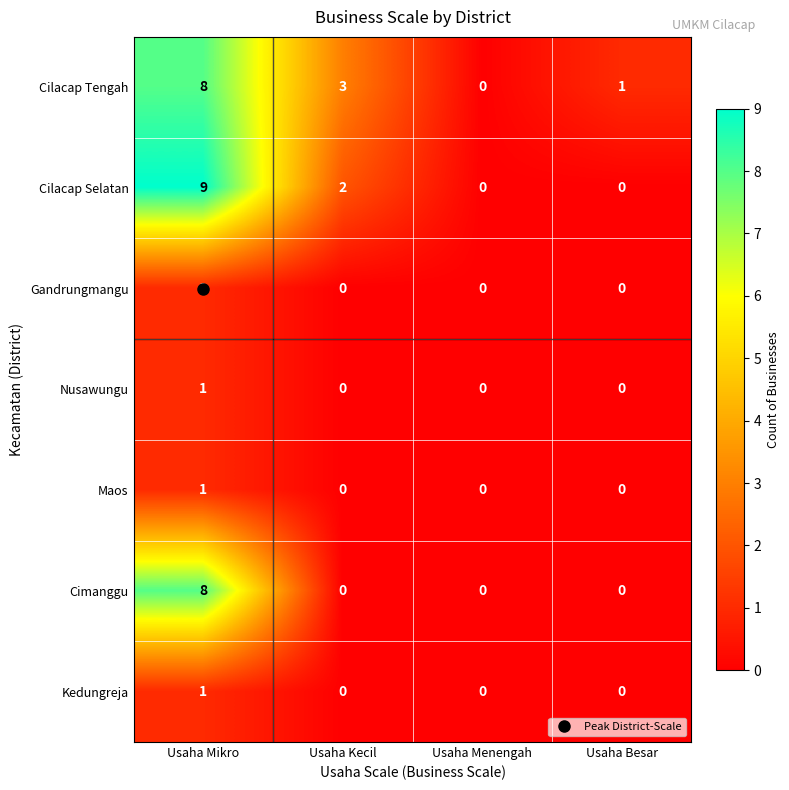

Which series has the widest spread of values?

Cilacap Selatan